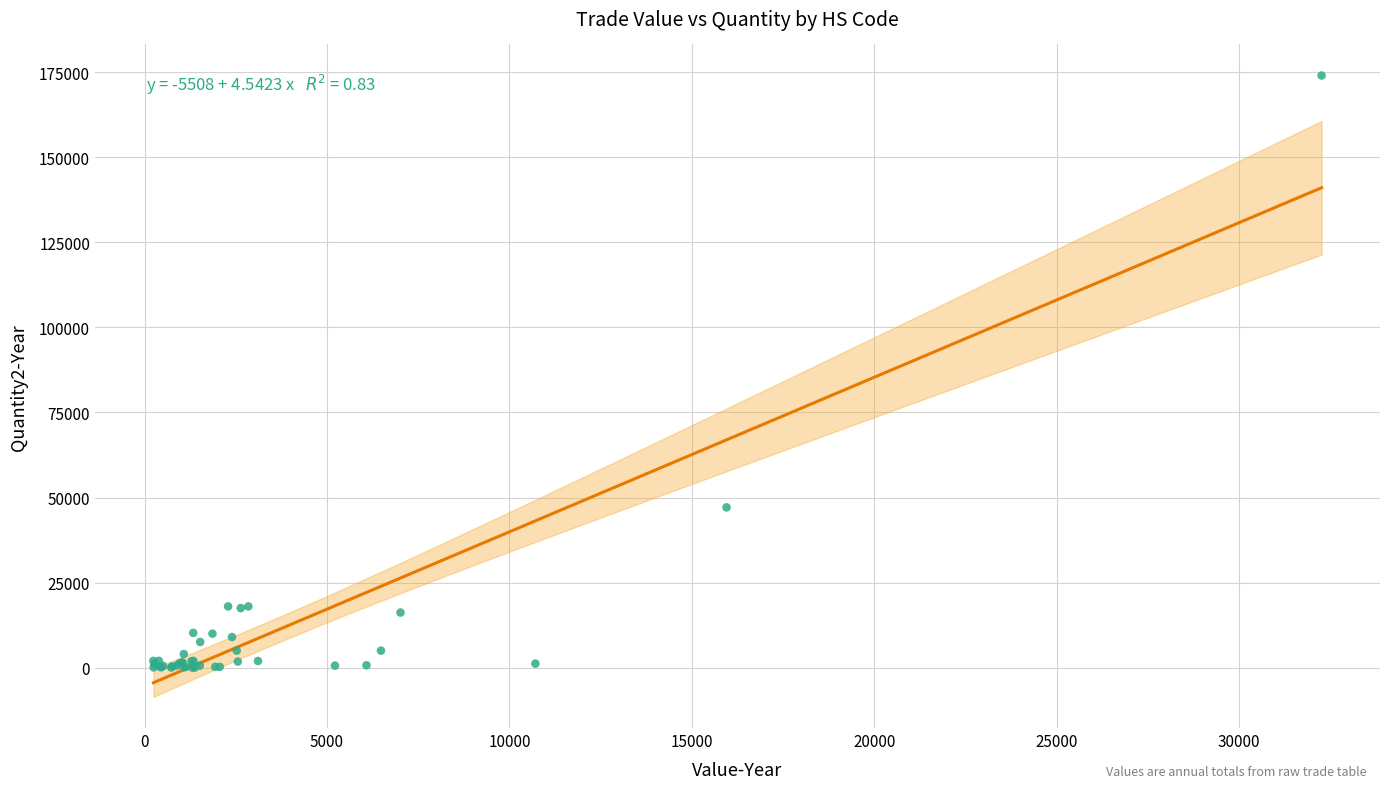

What Y value in the scatter plot is closest to 87010?

47100